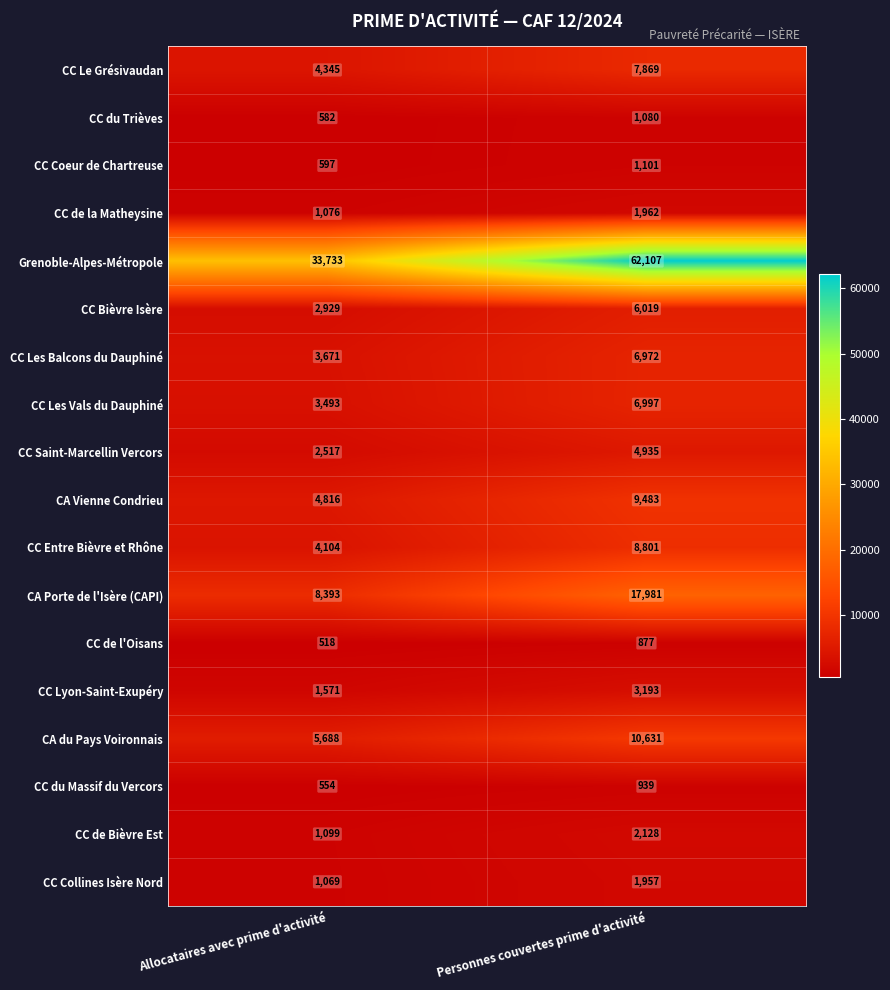

Which series changed the most between Allocataires avec prime d'activité and Personnes couvertes prime d'activité?

Grenoble-Alpes-Métropole